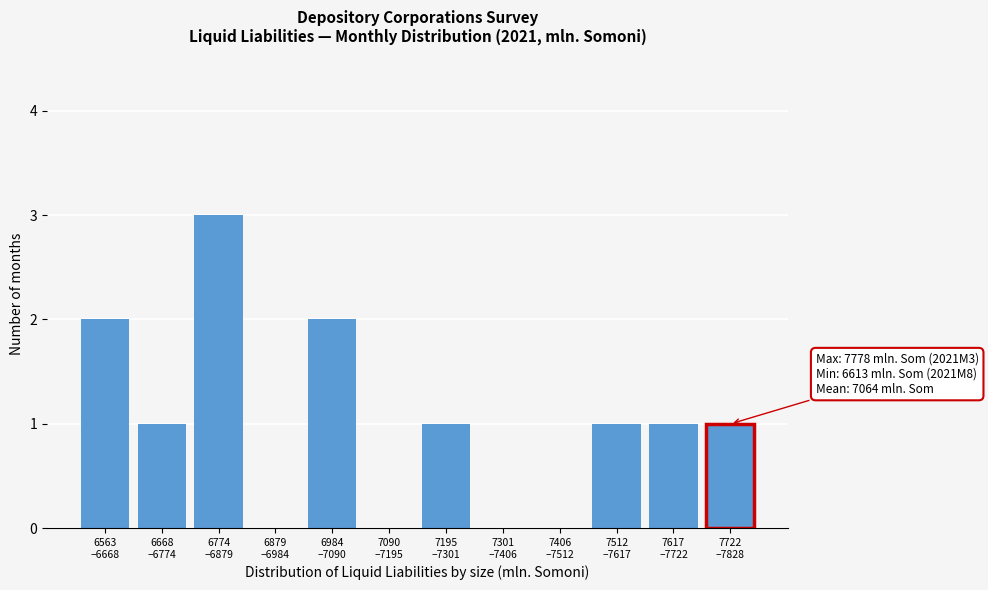

What is the sum of all values?

12